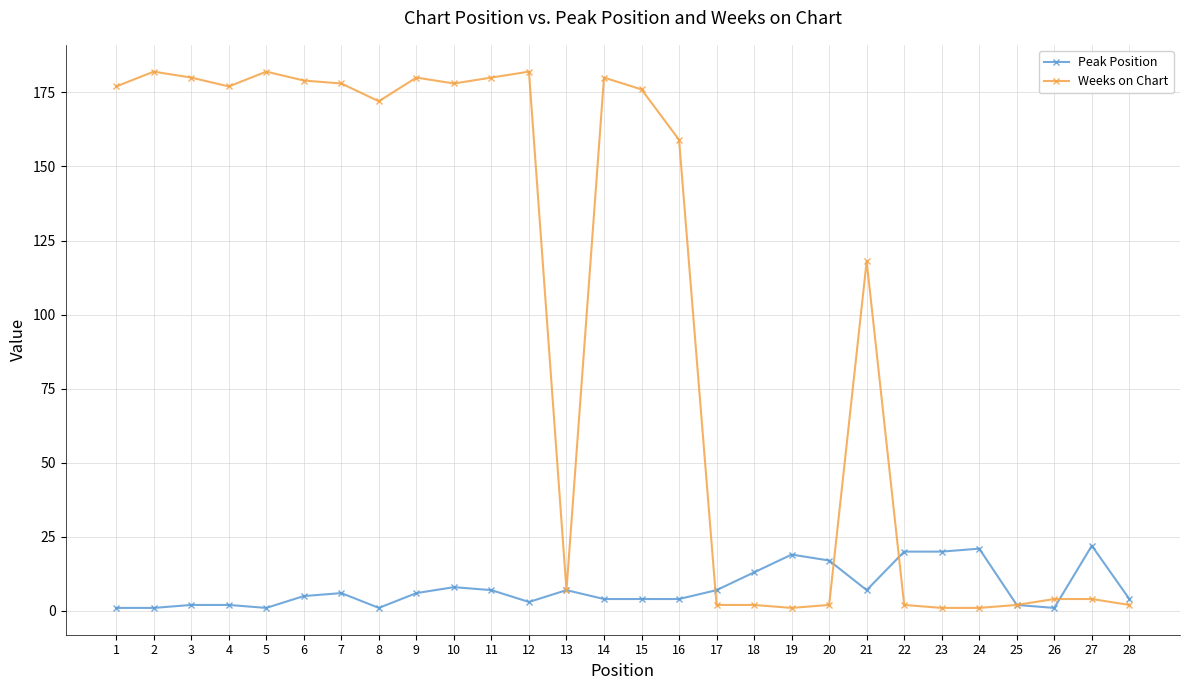

Which series has the largest total across all categories?

Weeks on Chart